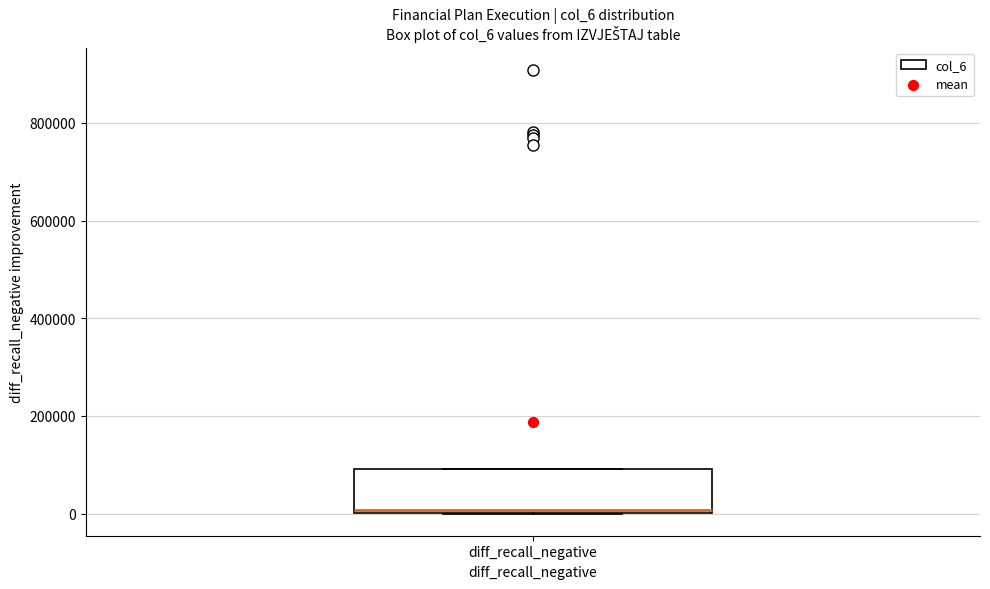

Read this box plot against the y-axis: the position of the median line, the range covered by the box, and the ends of both whiskers. The values are not printed on the chart, so give them approximately, as read against the axis.

median 0 (just above the box's lower edge), box 0 to 100000, whiskers 0 to 100000